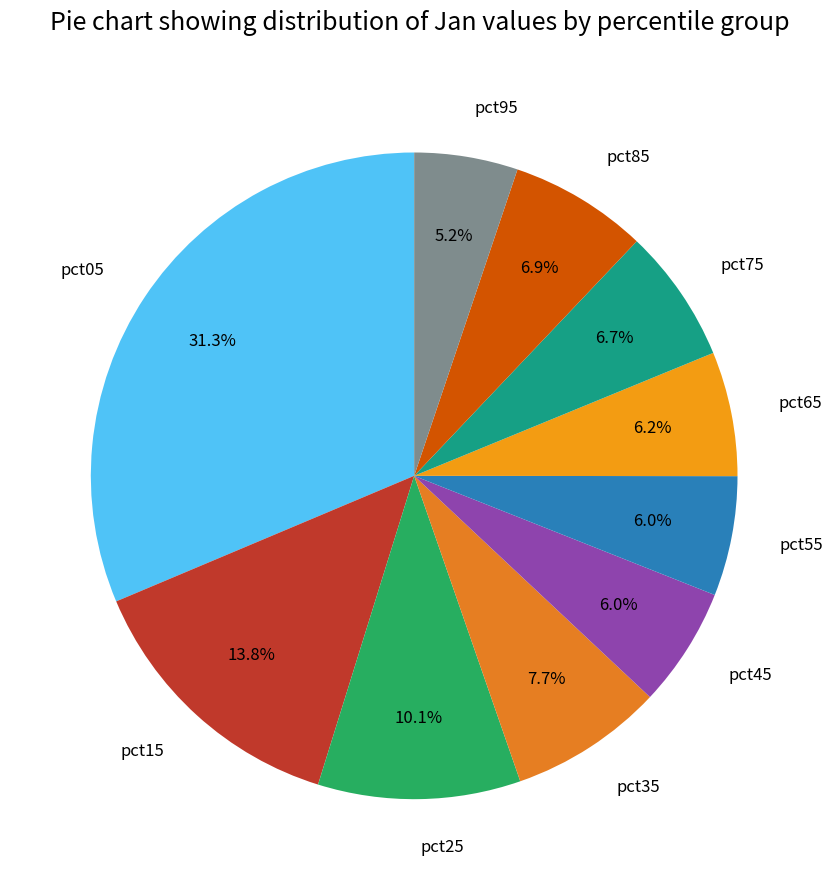

How much of the chart is everything except pct55?

94.0%